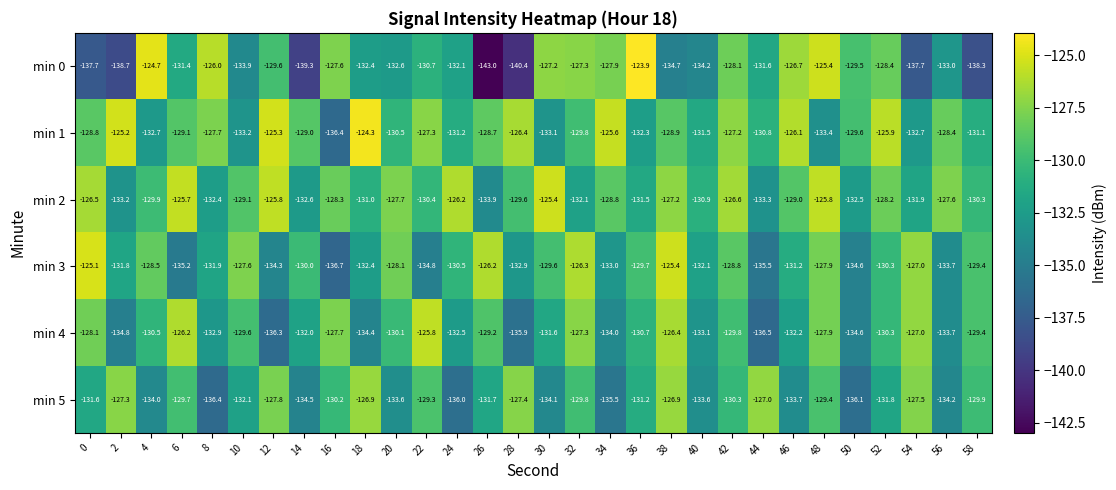

Is the value of min 2 at 34 greater than the value of min 4 at 56?

Yes